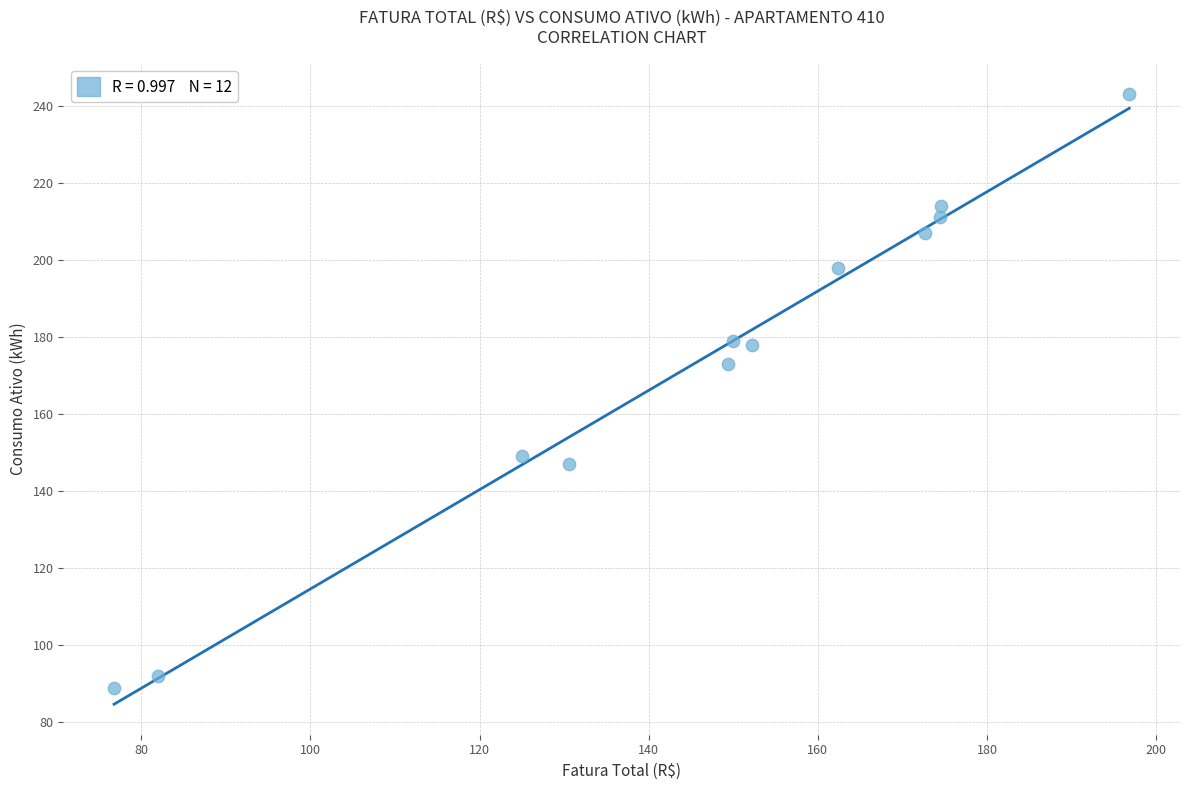

What is the average Y value?

173